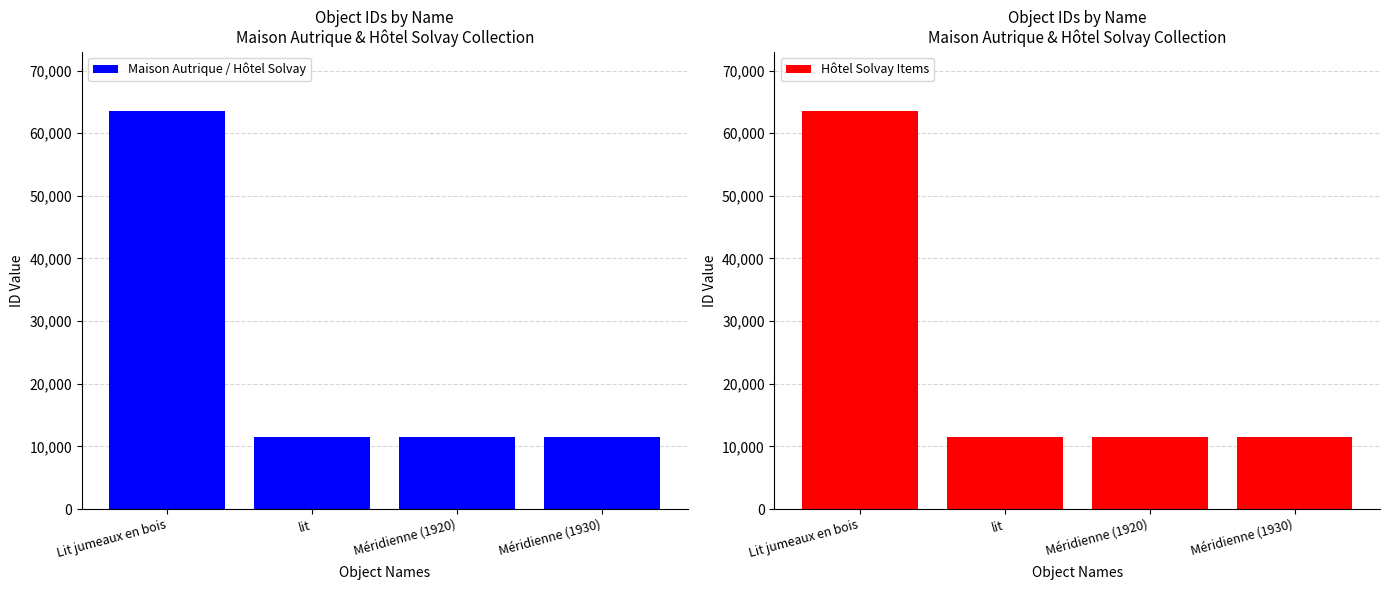

The value of Hôtel Solvay Items at lit is 11455. True or false?

True